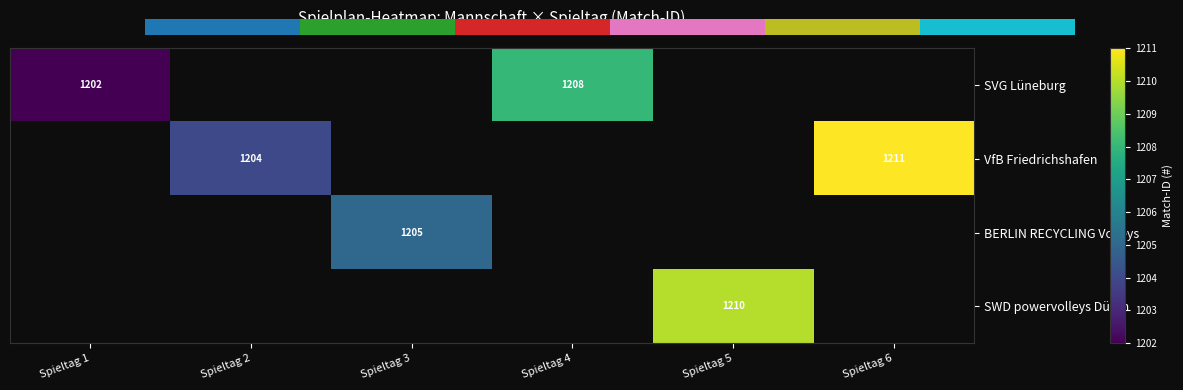

True or false: VfB Friedrichshafen has a value of 1204 at Spieltag 2.

True